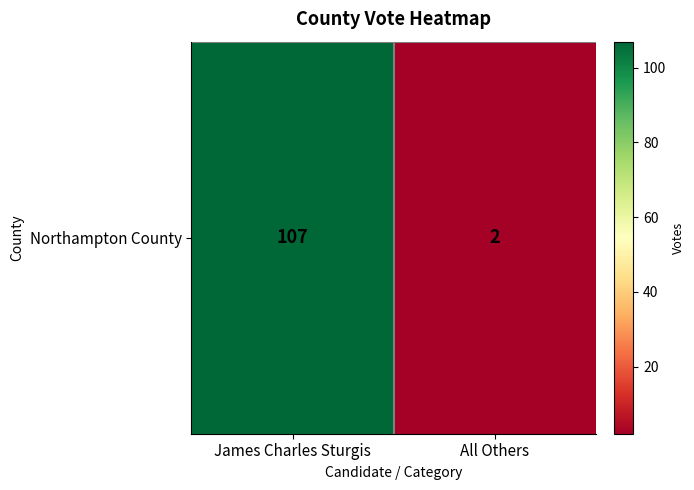

Is it true that the value at James Charles Sturgis is 107?

True